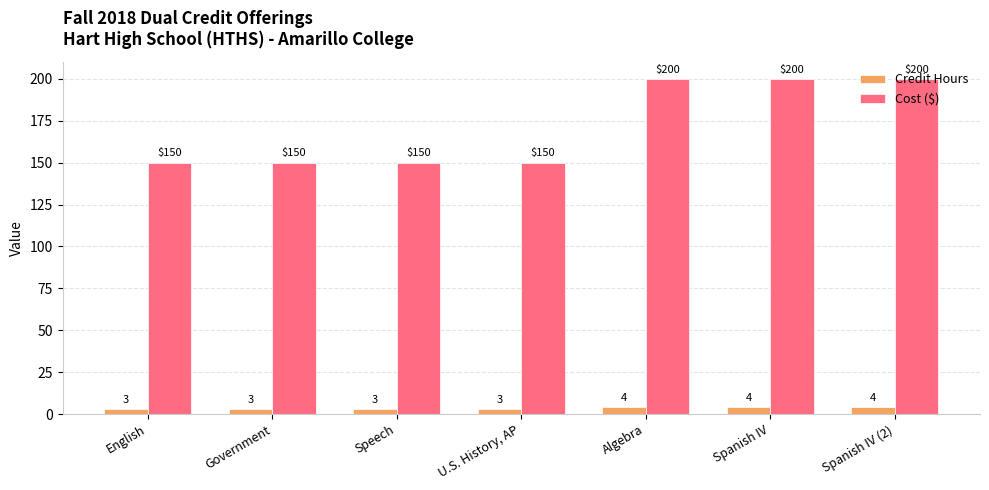

How many bars are there in total?

14